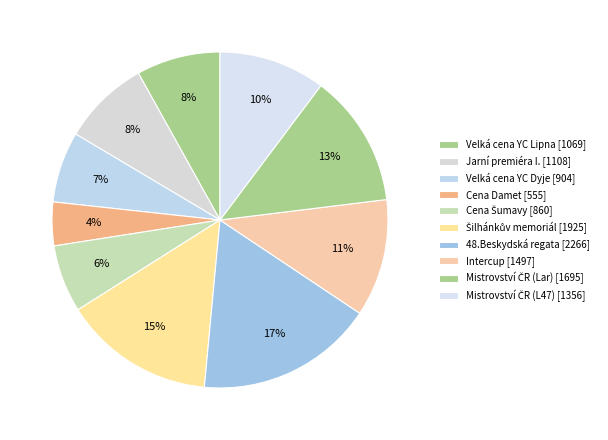

How many segments does this pie chart have?

10